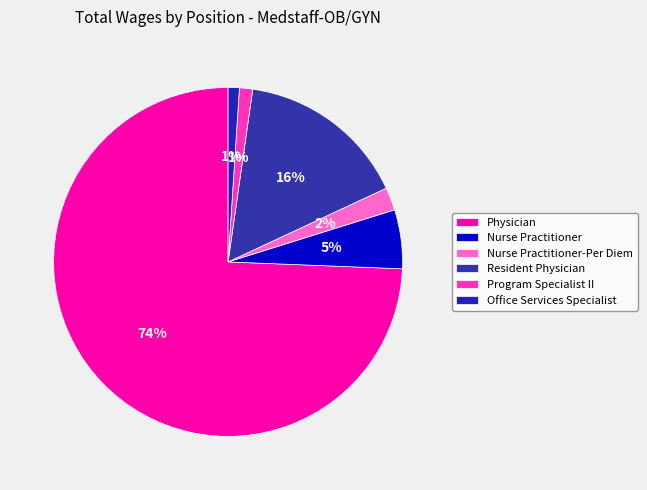

Is it true that Nurse Practitioner-Per Diem is 1% of the pie?

False